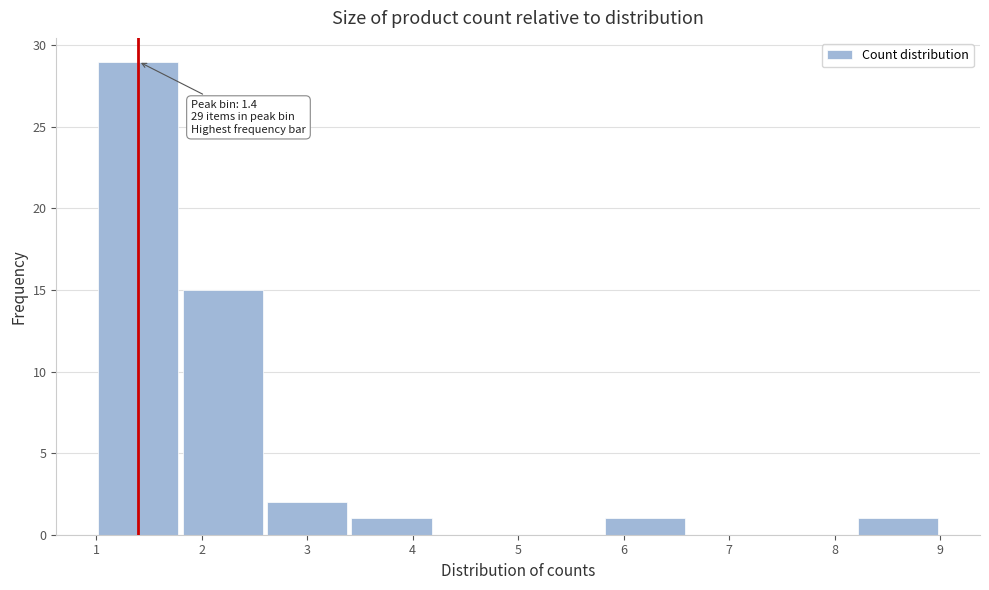

Which range on the x-axis has the tallest bar?

1.0 to 1.8